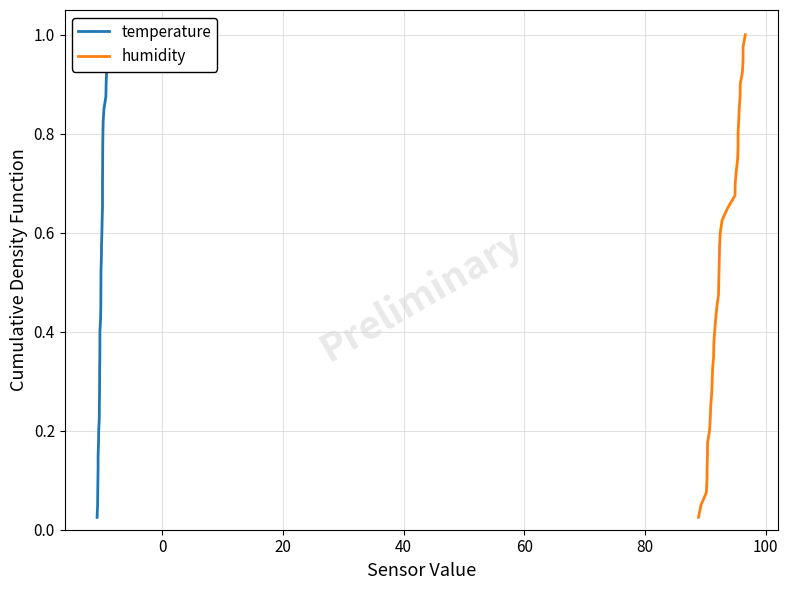

What are all the series names shown in the legend?

temperature, humidity